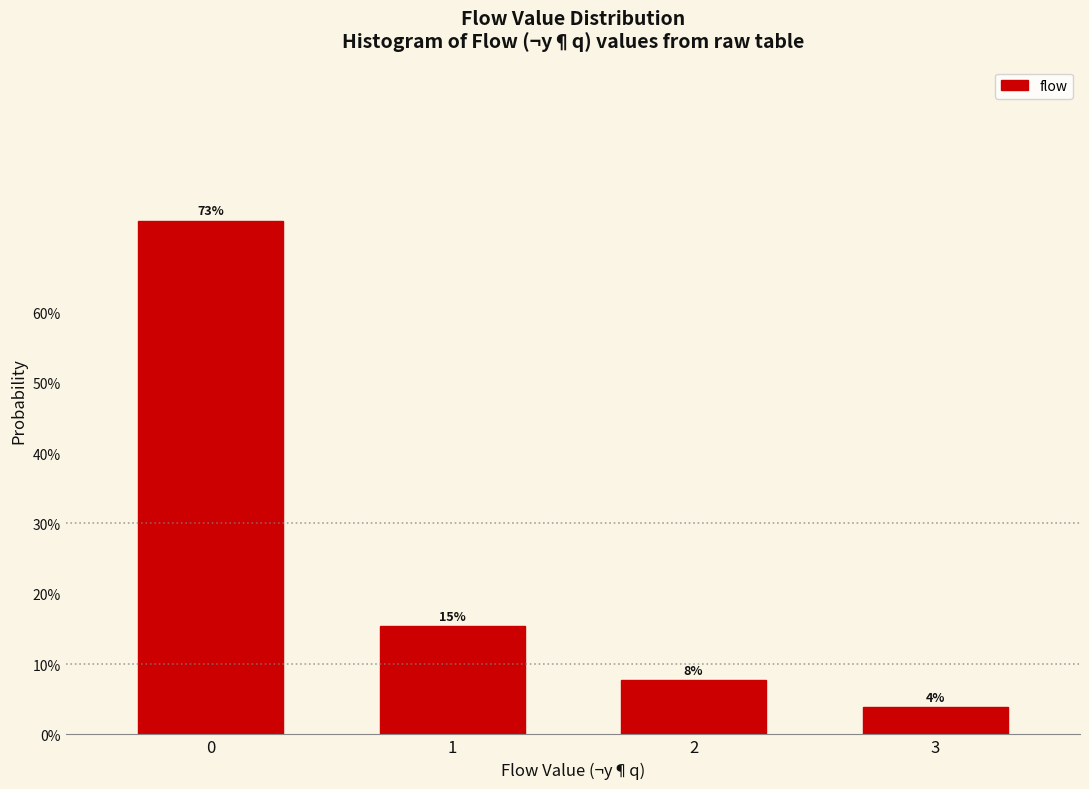

Are the bars horizontal?

No